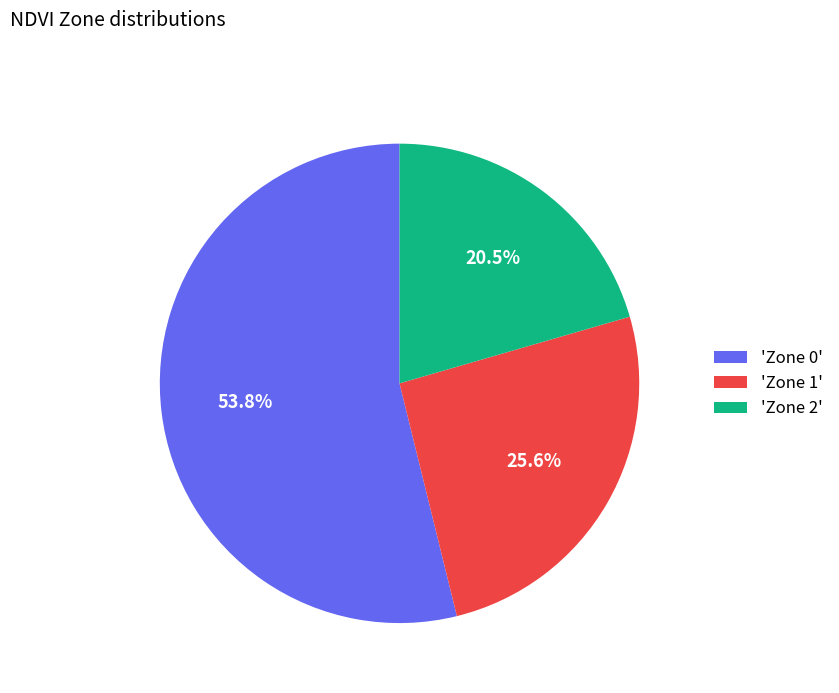

Which category accounts for the majority?

'Zone 0'